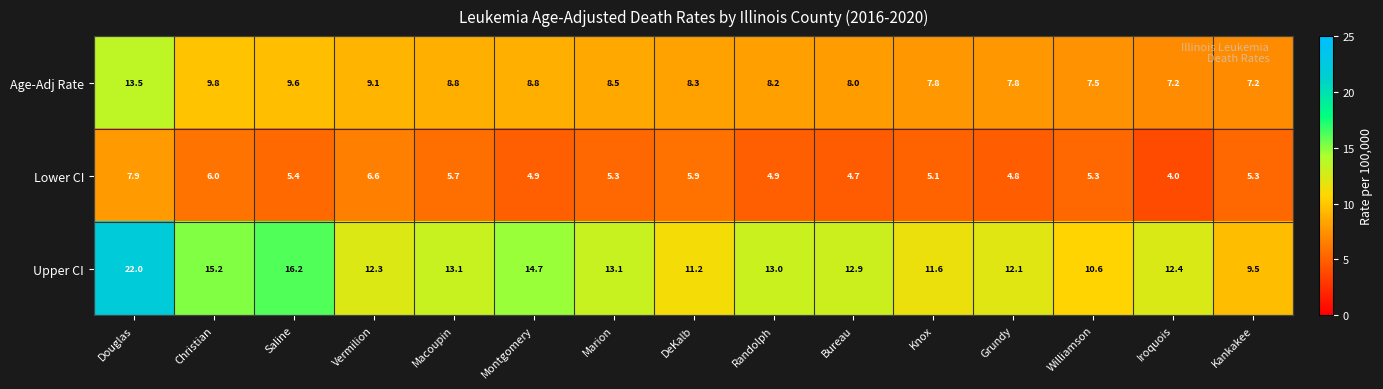

At which category does the chart reach its minimum across all series?

Iroquois